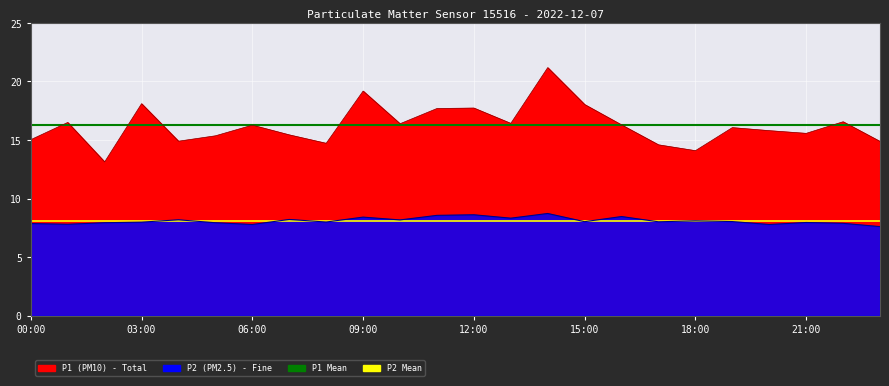

What is the label of the 1st point from the left?

00:00